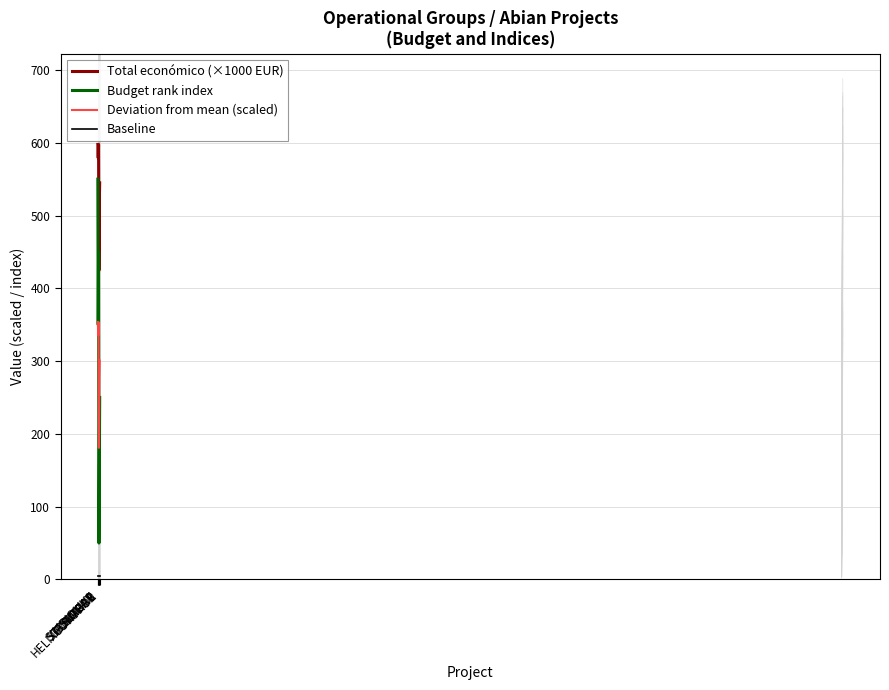

After their last crossing, which series has the higher values: Budget rank index or Deviation from mean (scaled)?

Deviation from mean (scaled)